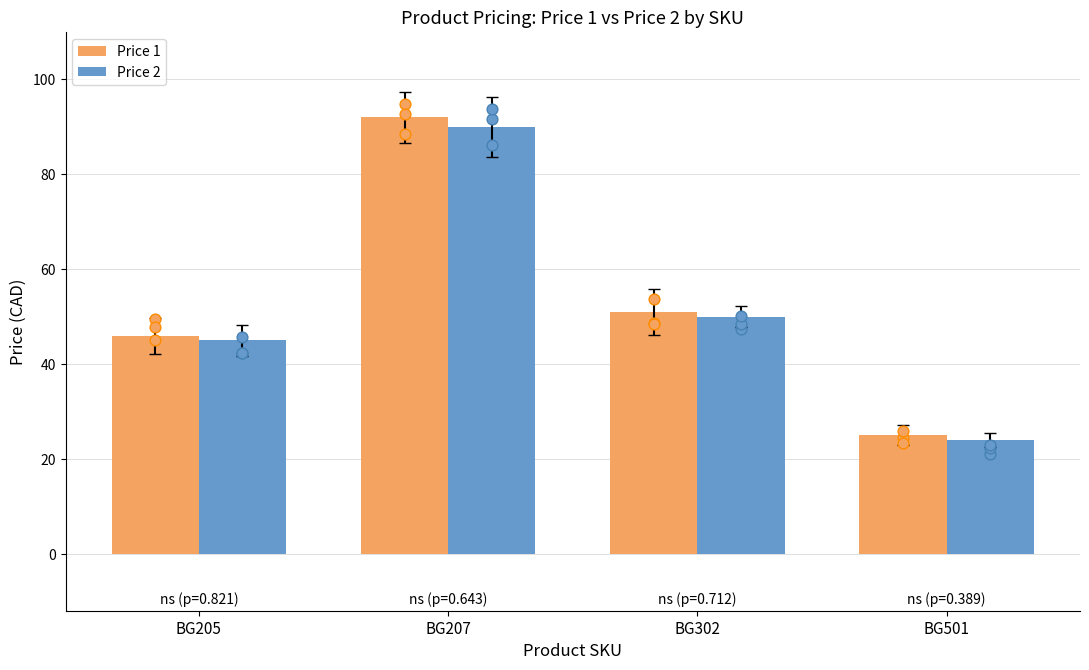

Which series reaches the minimum Y coordinate?

Price 2